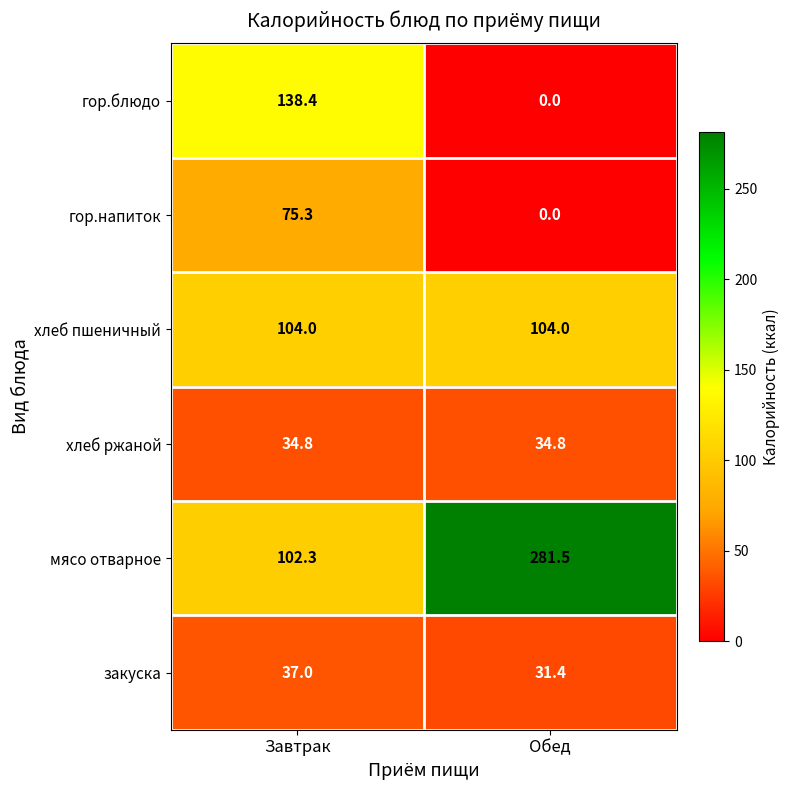

What is the difference between the highest and lowest values at Обед?

281.5